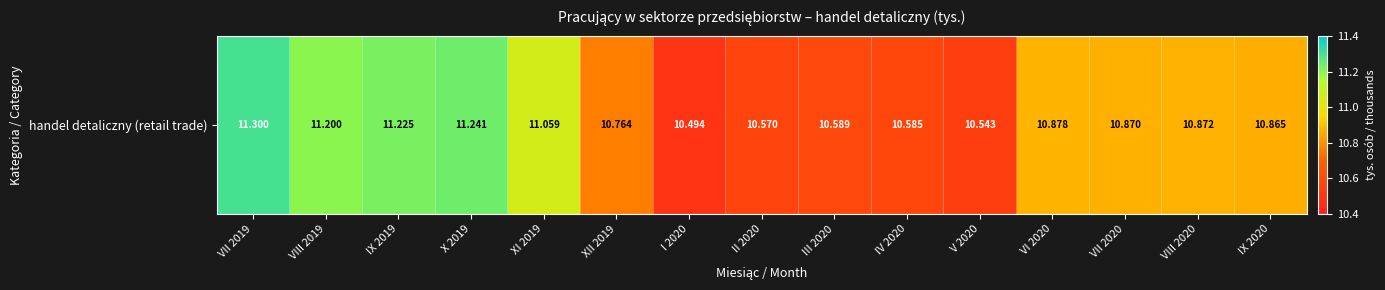

Reading left to right, extract all data points from this chart.

11.3	11.2	11.2	11.2	11.1	10.8	10.5	10.6	10.6	10.6	10.5	10.9	10.9	10.9	10.9